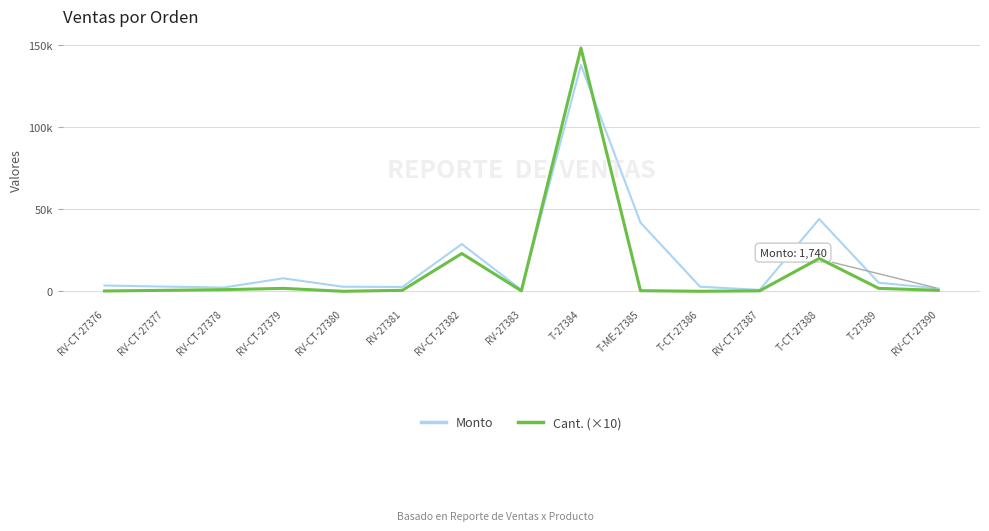

Does the chart have visible grid lines?

Yes